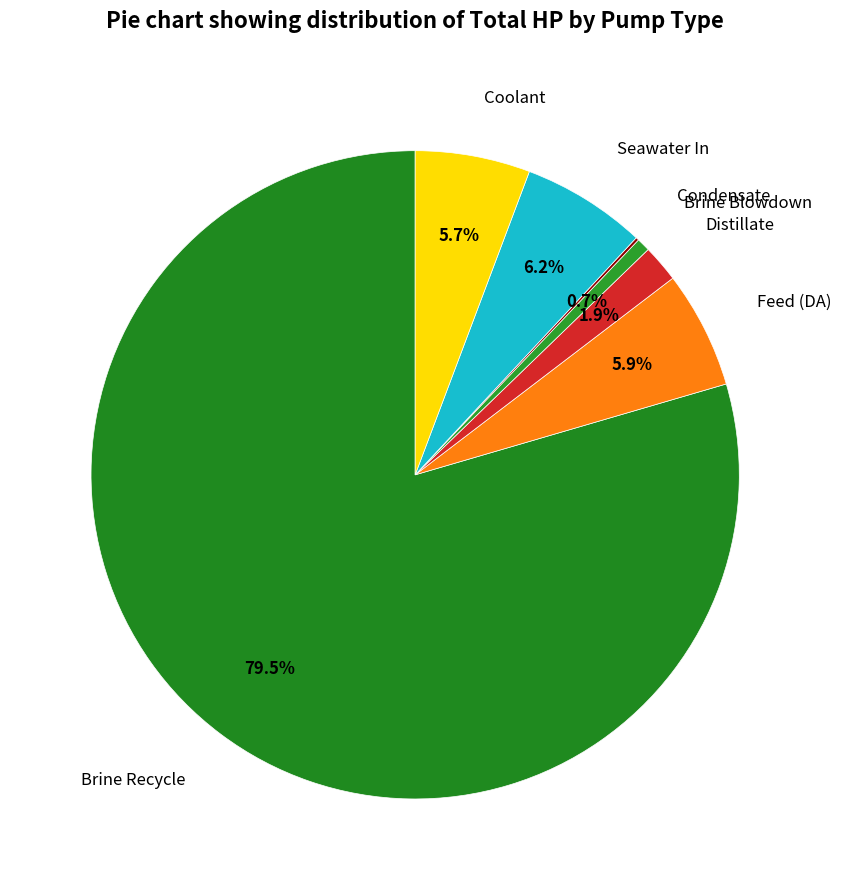

What is the ratio of the value at Coolant to the value at Feed (DA)?

1.0